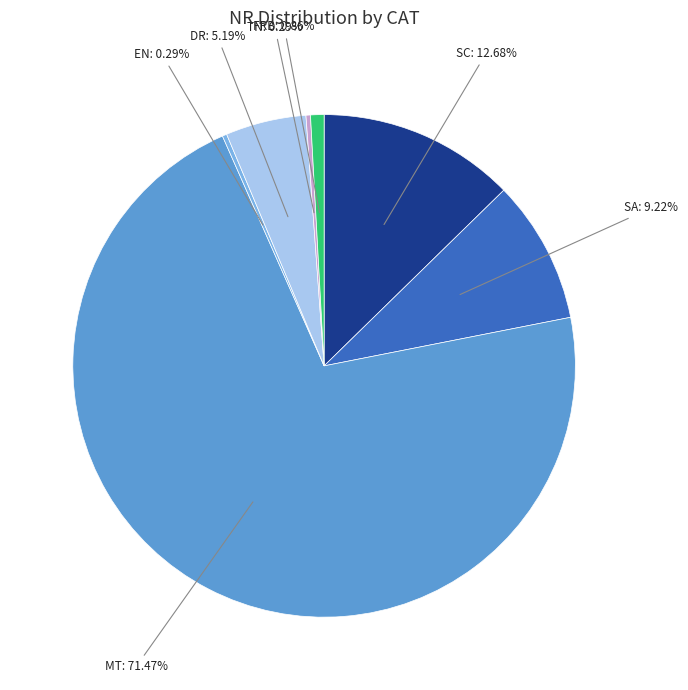

True or false: DR accounts for 1% of the total.

False